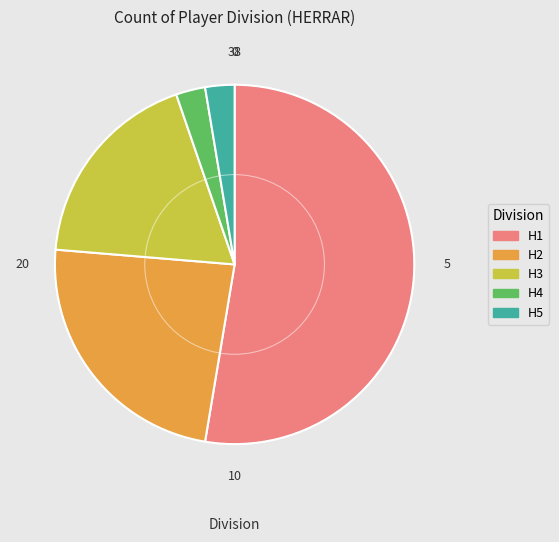

What is the majority slice?

H1